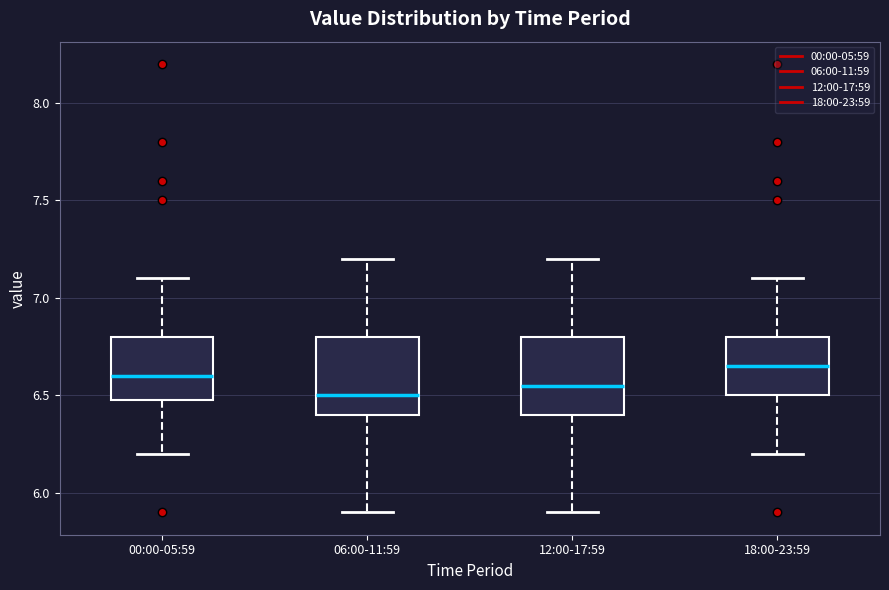

Where does the upper whisker of the box for 00:00-05:59 end on the y-axis? The values are not printed on the chart, so give them approximately, as read against the axis.

7.10